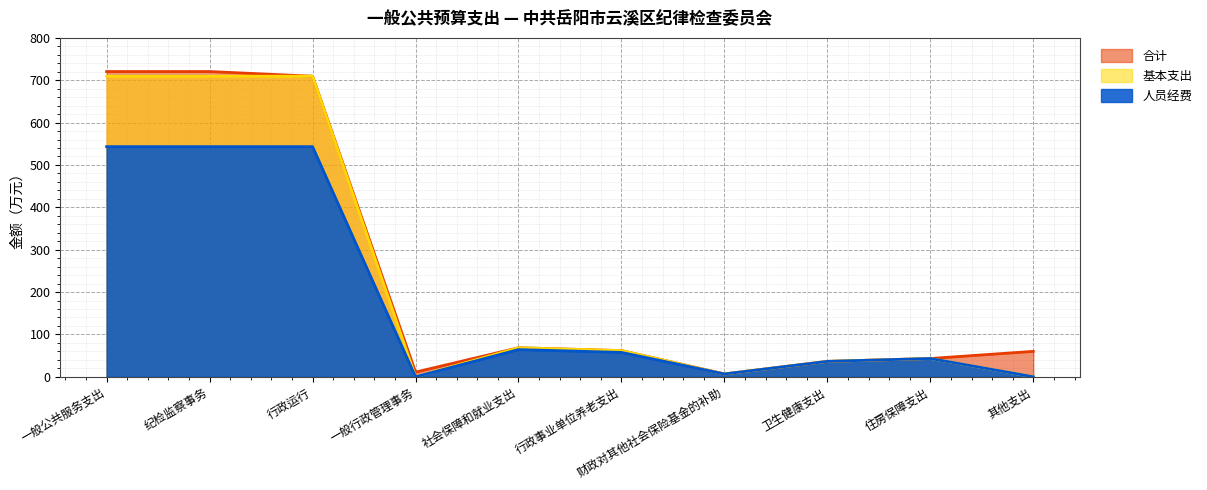

How many interior local peaks does the 人员经费 series have?

2